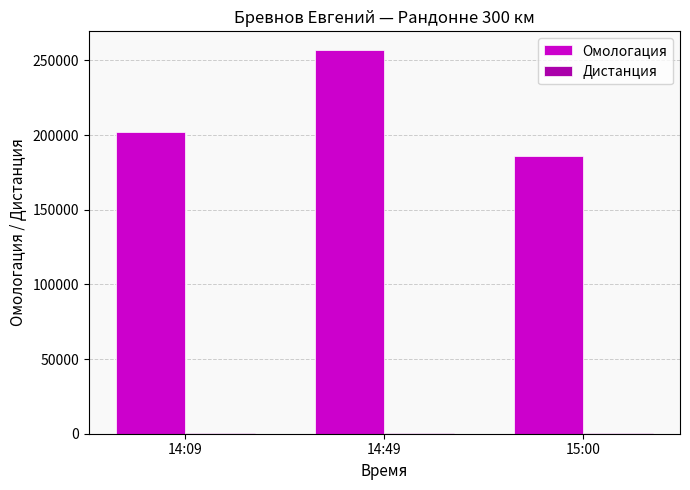

Which series has the largest total across all categories?

Омологация